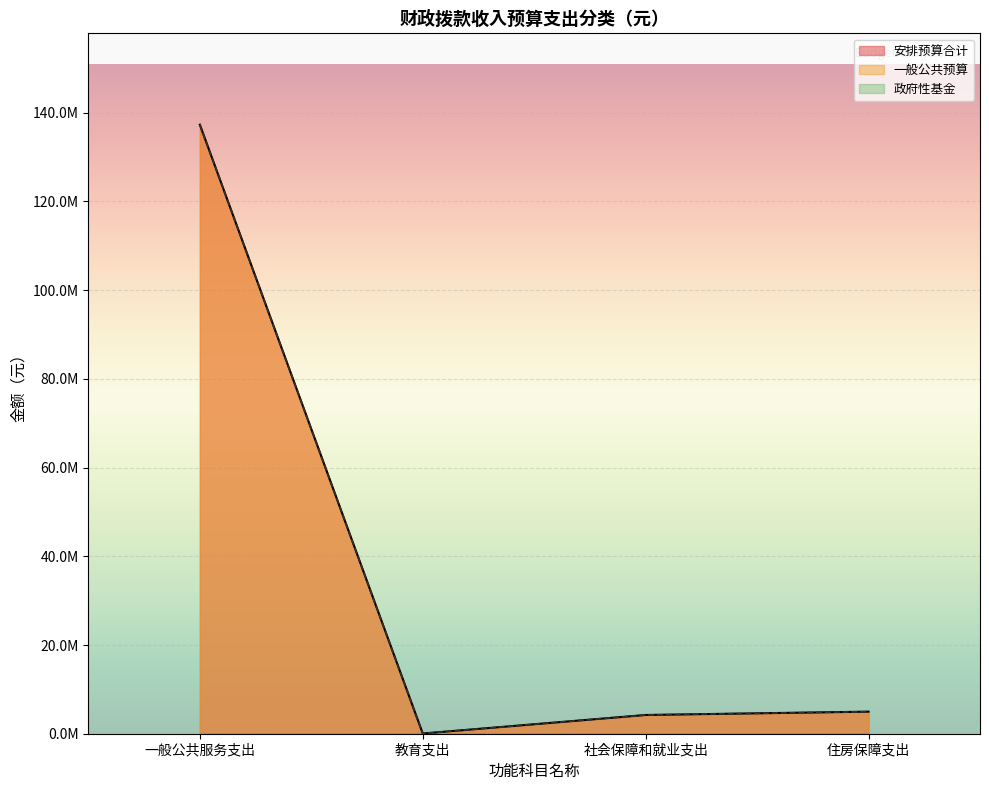

Is the value of 一般公共预算 at 社会保障和就业支出 greater than the value of 安排预算合计 at 社会保障和就业支出?

No